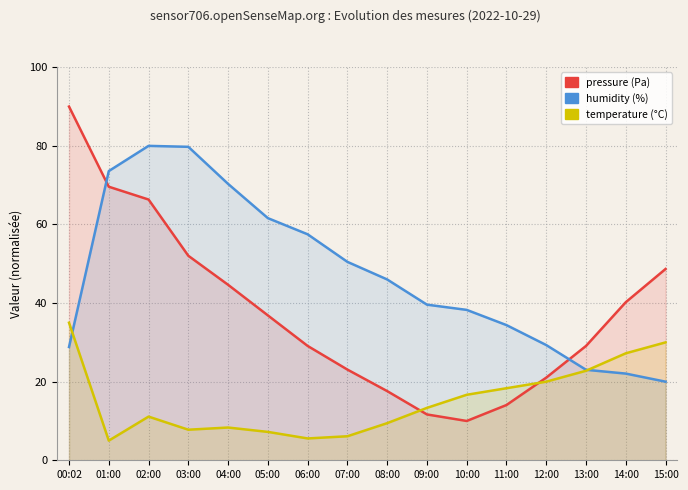

Which has a higher value, 14:00 or 03:00?

03:00